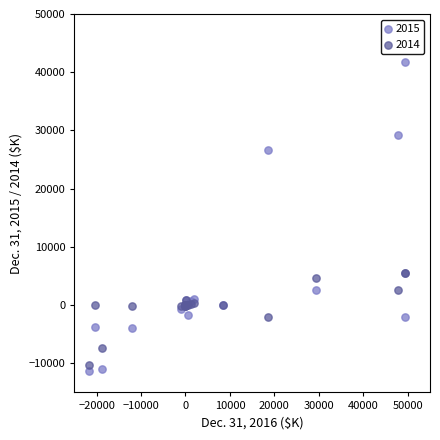

Which series has the widest spread of Y values?

2015